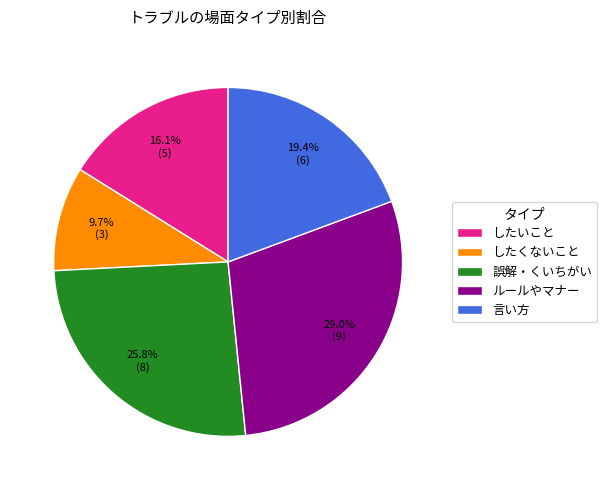

What percentage is the 言い方 slice, to the nearest percent?

19%